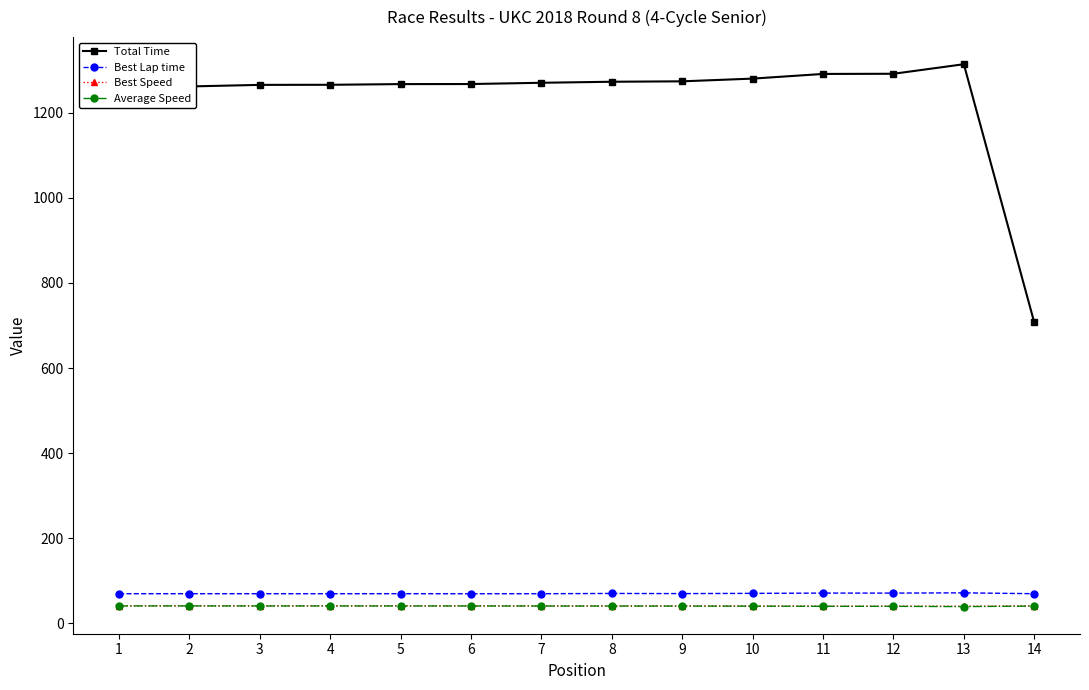

What is the spread (max minus min) of values at 5?

1226.5